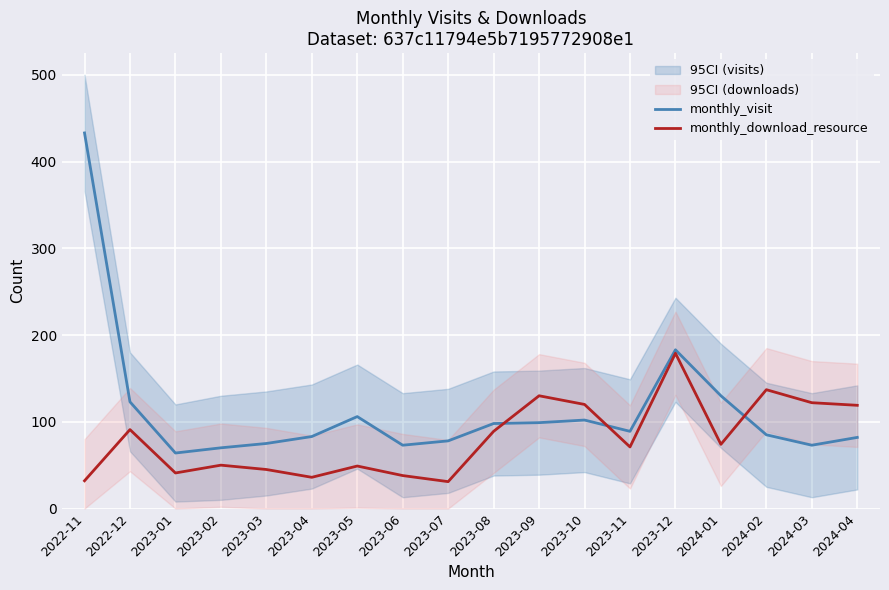

True or false: monthly_visit and monthly_download_resource intersect in this chart.

True